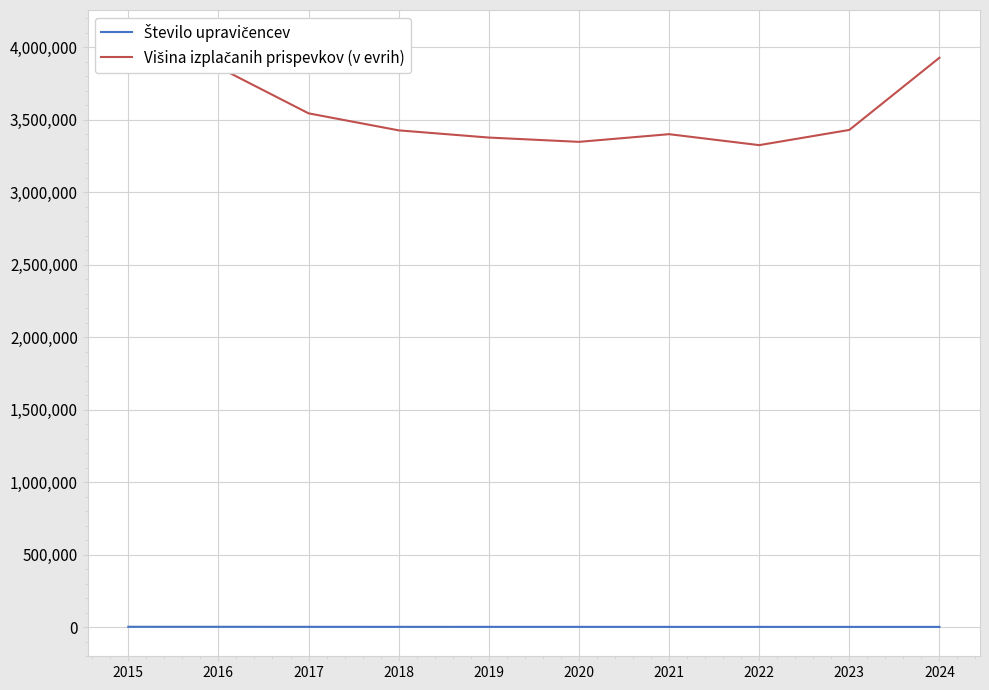

What is the difference between the second highest and minimum values in the Število upravičencev series?

668.0